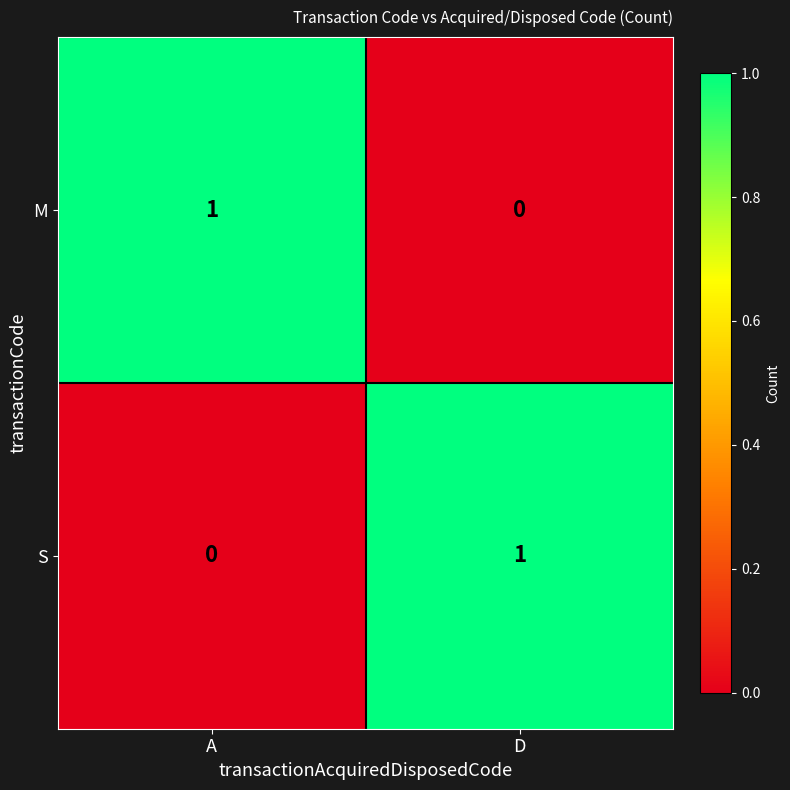

Which category has the highest value in the S series?

D